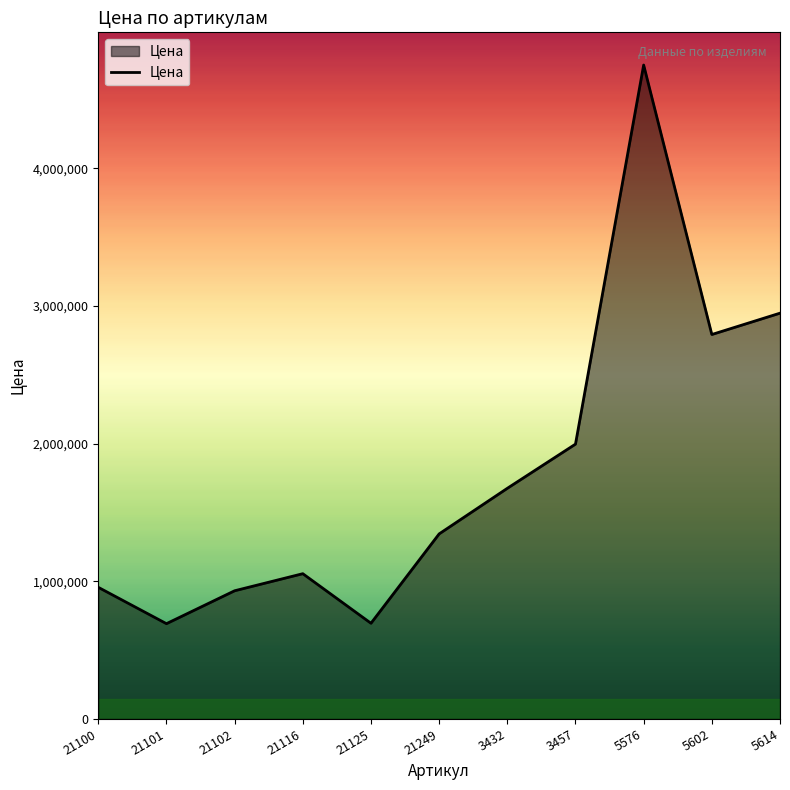

Which category has the highest value across all series?

5576